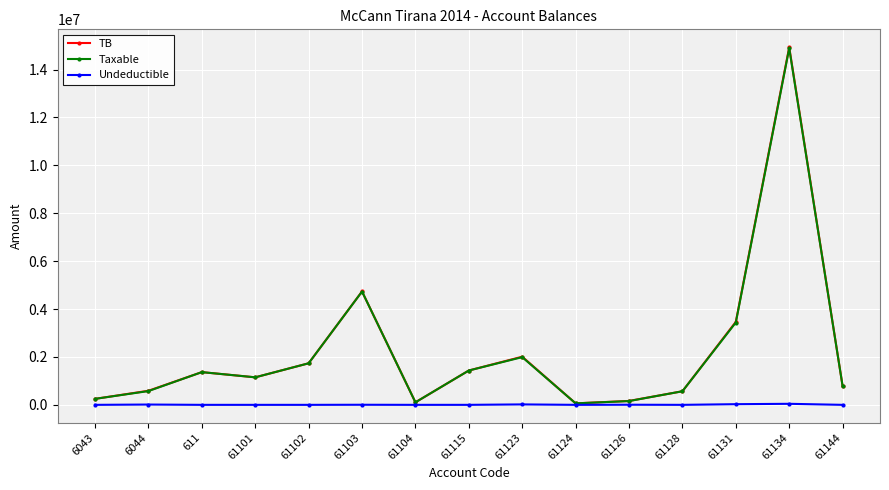

Between 61123 and 61128, which series saw the biggest shift?

TB